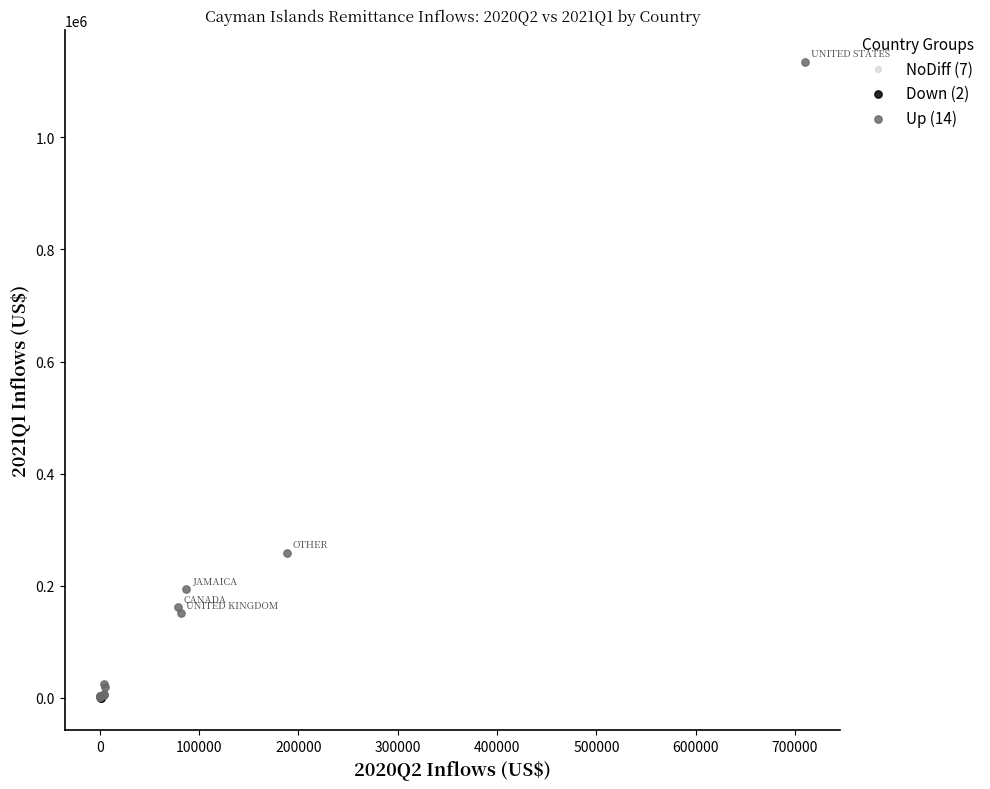

Which series contains the highest Y value?

Up (14)